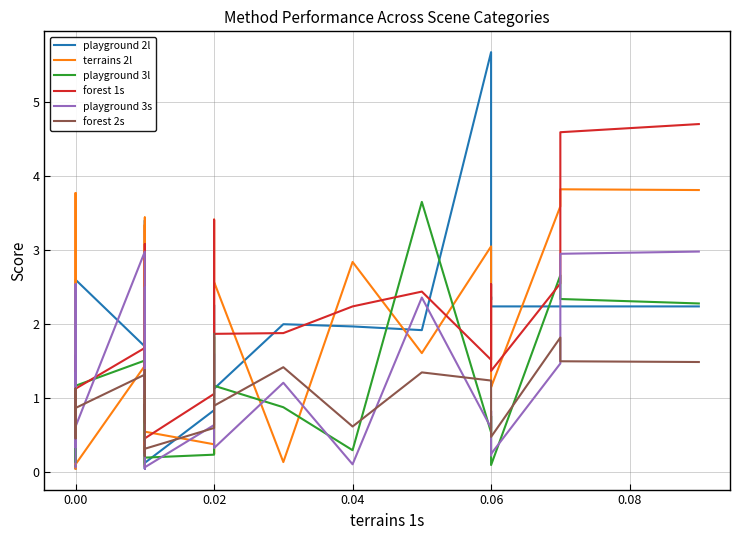

The value of forest 1s at 0.06 is 1.5. True or false?

True